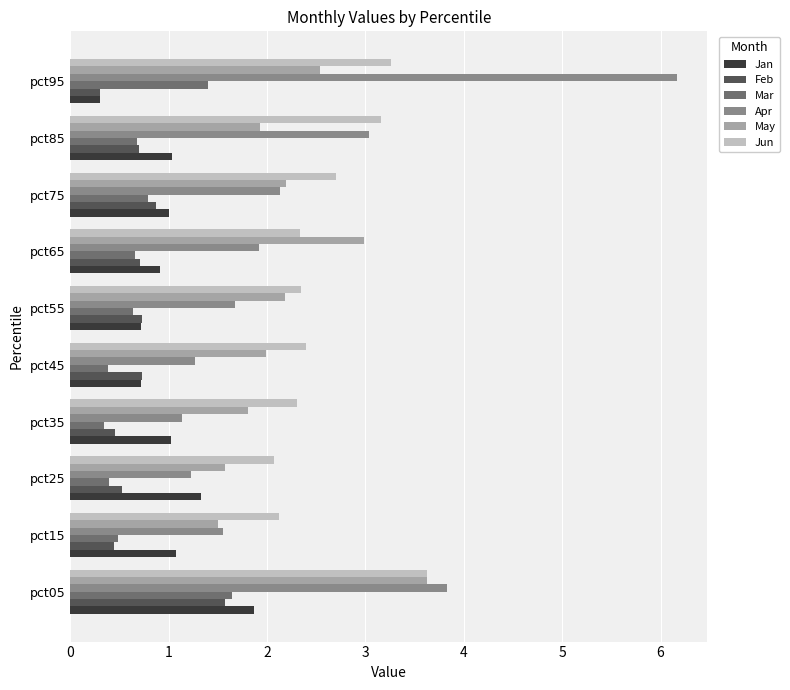

What is the approximate value of Jun at pct85?

3.2